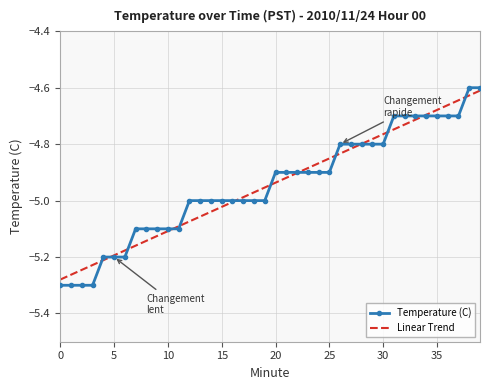

What is the difference between the second highest and minimum values?

0.7